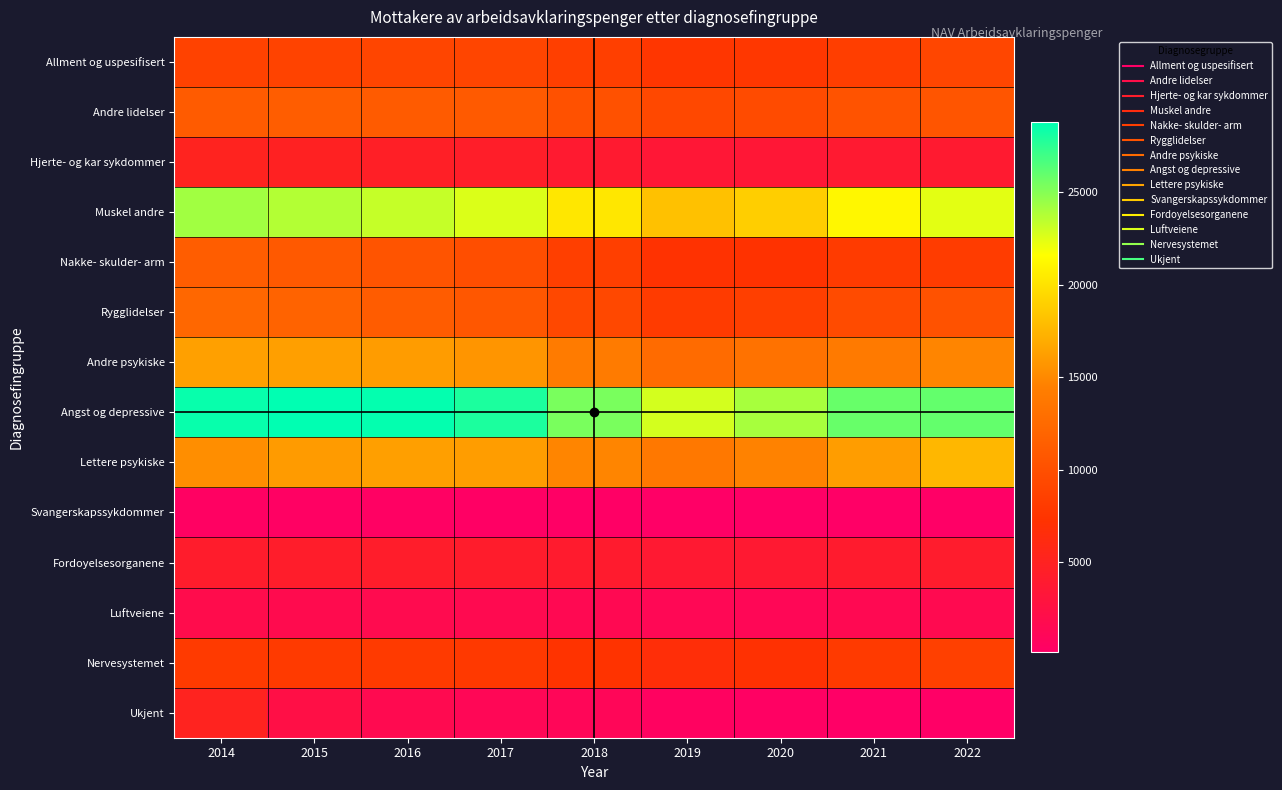

Rank the series at 2018 from lowest to highest value.

Svangerskapssykdommer, Ukjent, Luftveiene, Hjerte- og kar sykdommer, Fordoyelsesorganene, Nervesystemet, Nakke- skulder- arm, Allment og uspesifisert, Rygglidelser, Andre lidelser, Andre psykiske, Lettere psykiske, Muskel andre, Angst og depressive